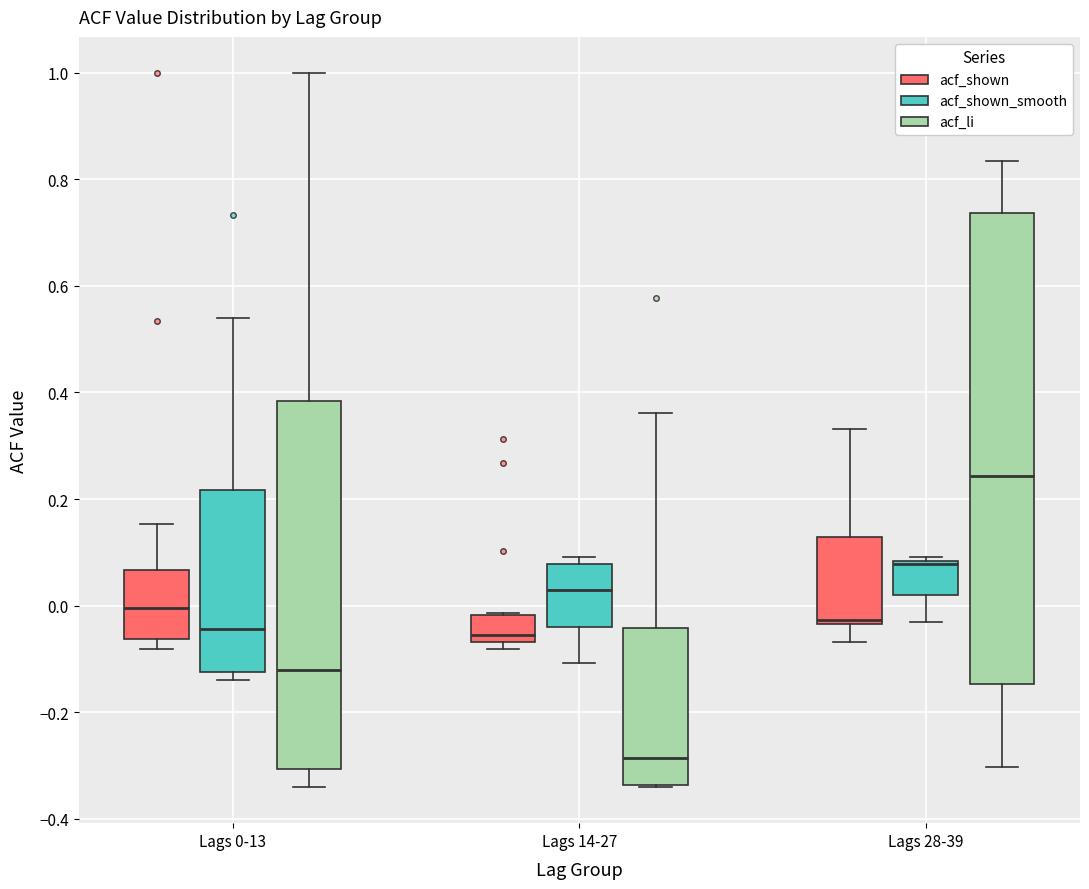

Which box's median line is the lowest?

Lags 14-27 (acf_li)